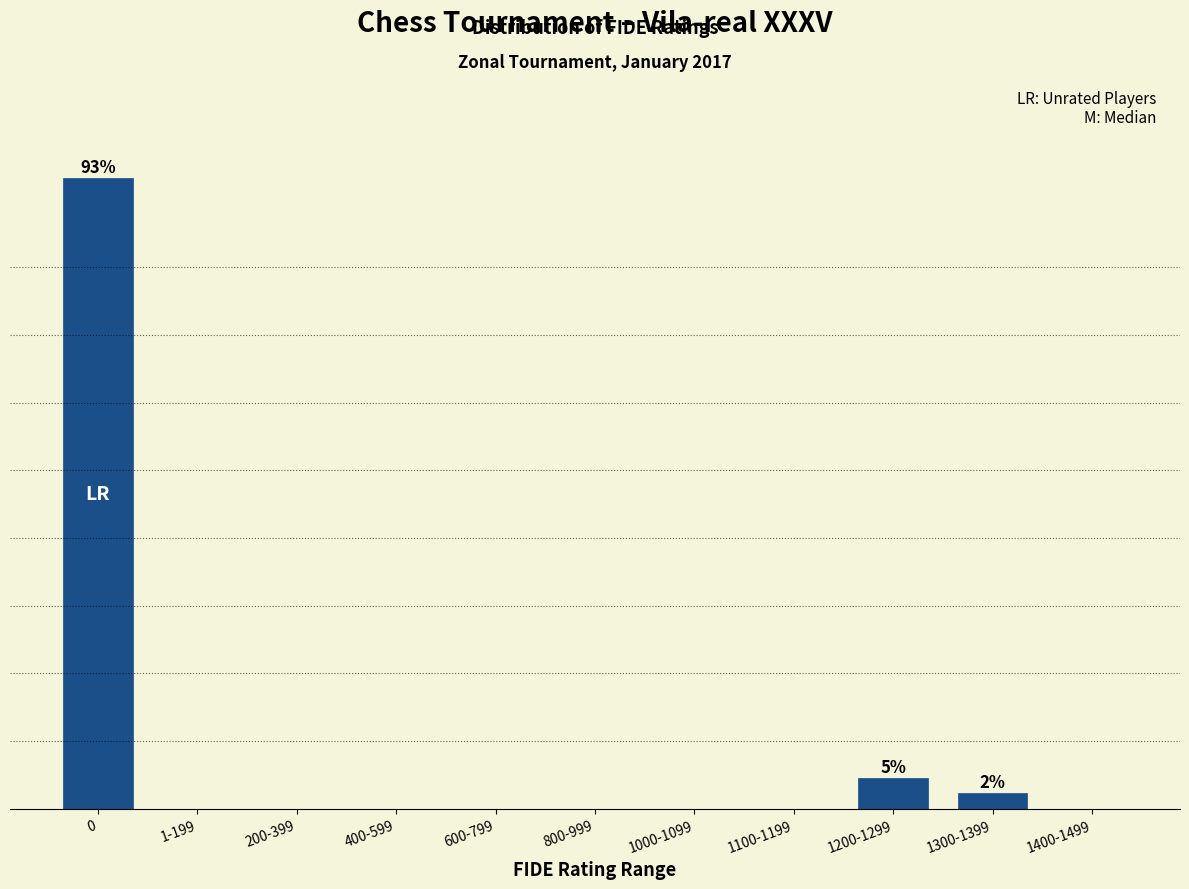

Are the bars horizontal?

No